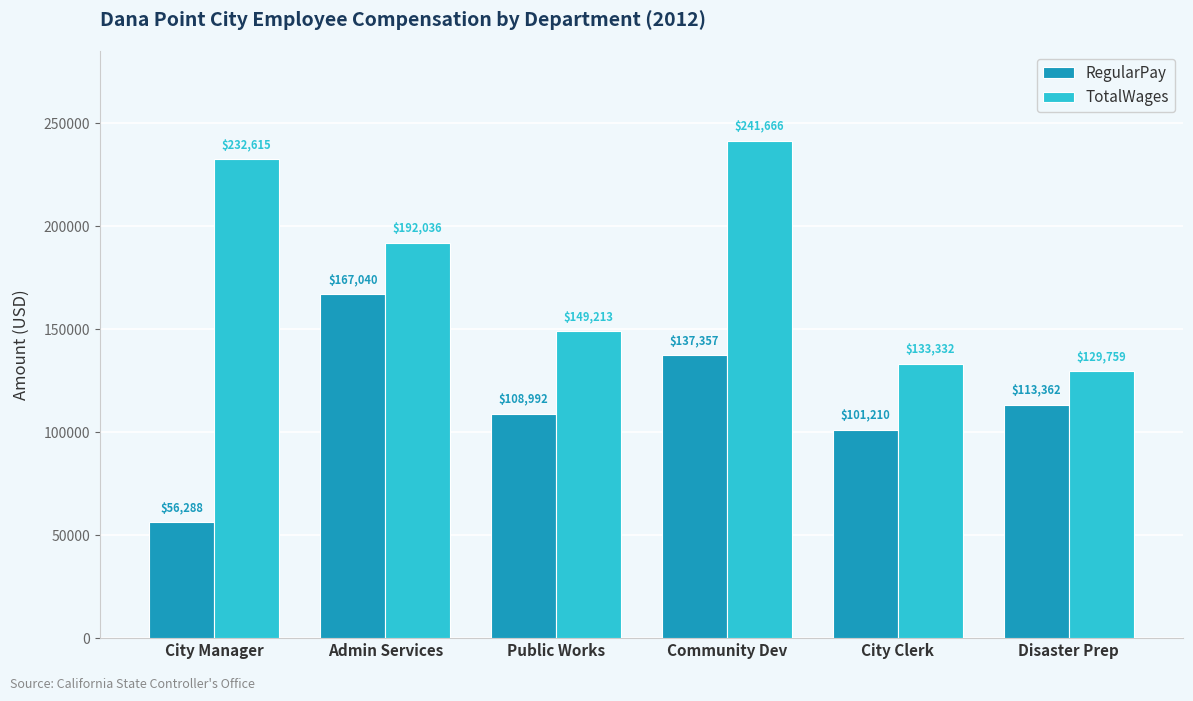

Which series has the largest range (max minus min)?

TotalWages